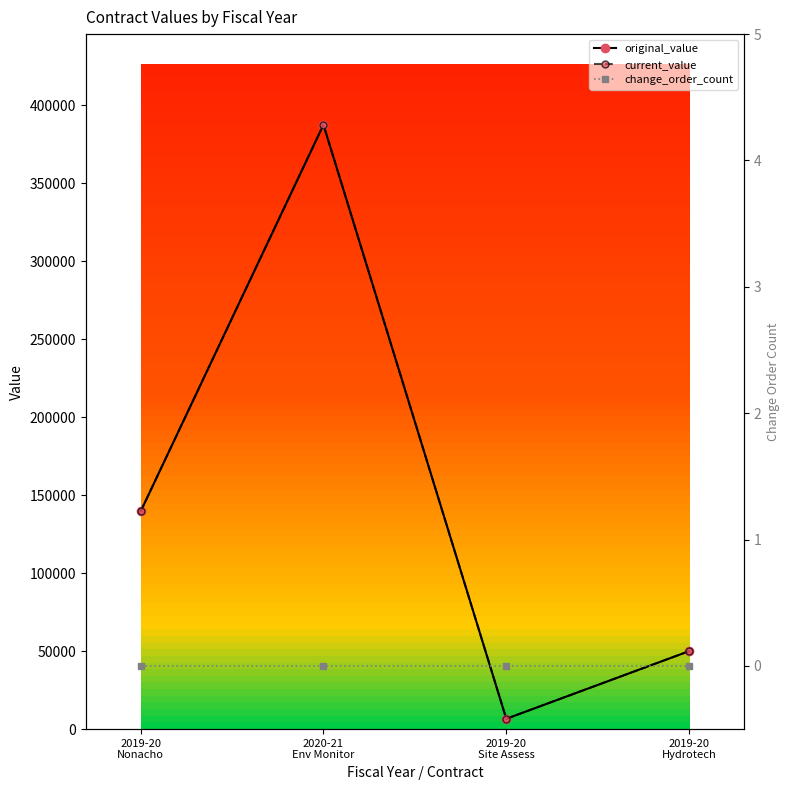

True or false: change_order_count and original_value cross at least once.

False